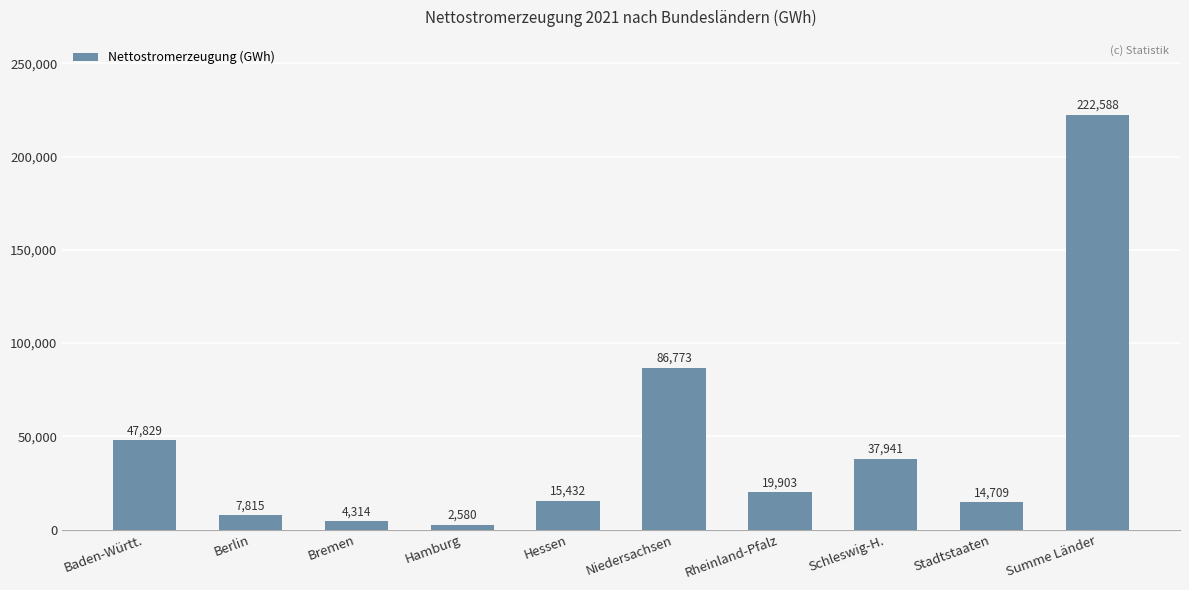

Are the bars grouped side by side (vs. stacked)?

No